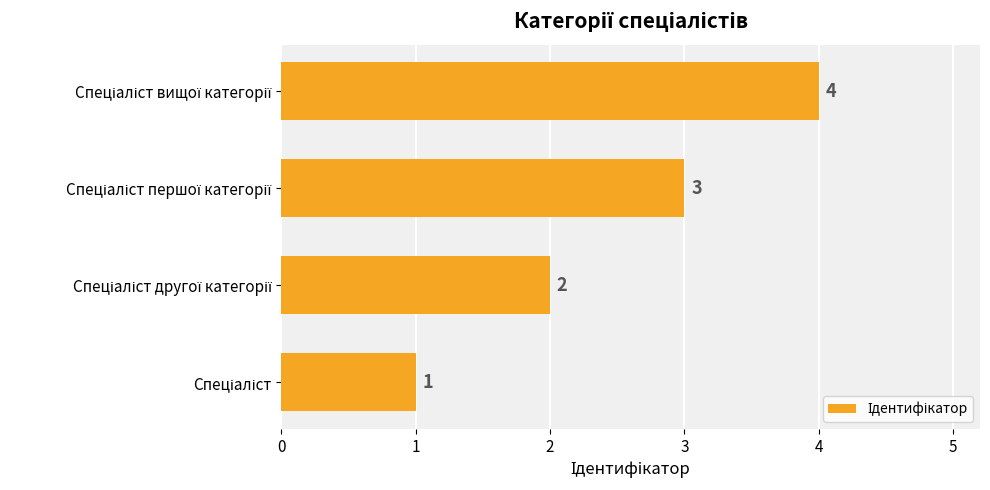

What is the greatest value displayed?

4